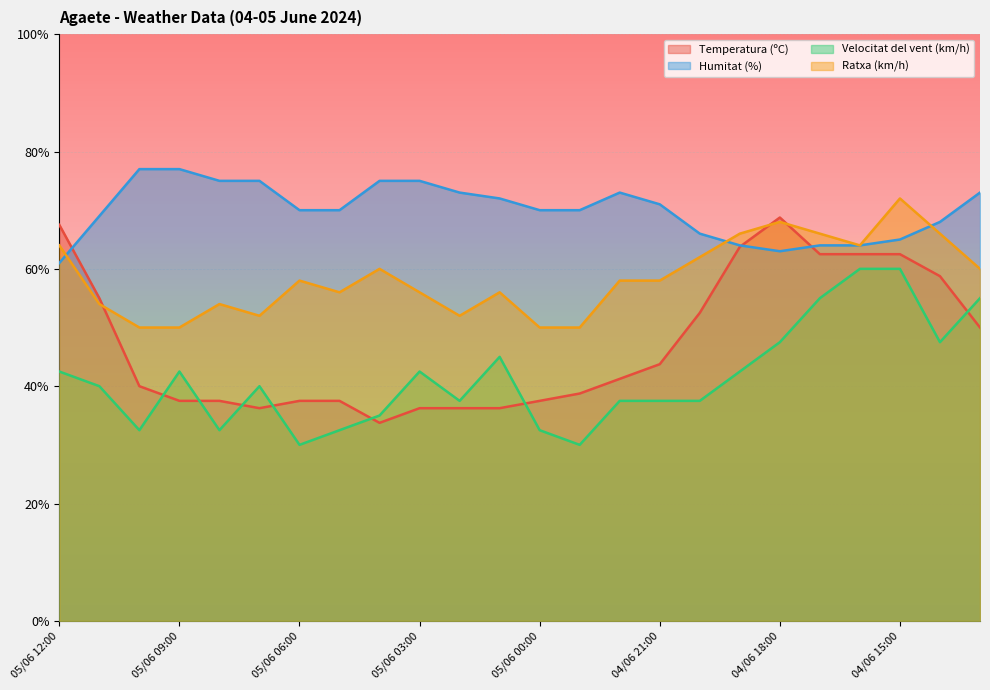

At which category does the chart reach its minimum across all series?

05/06 06:00